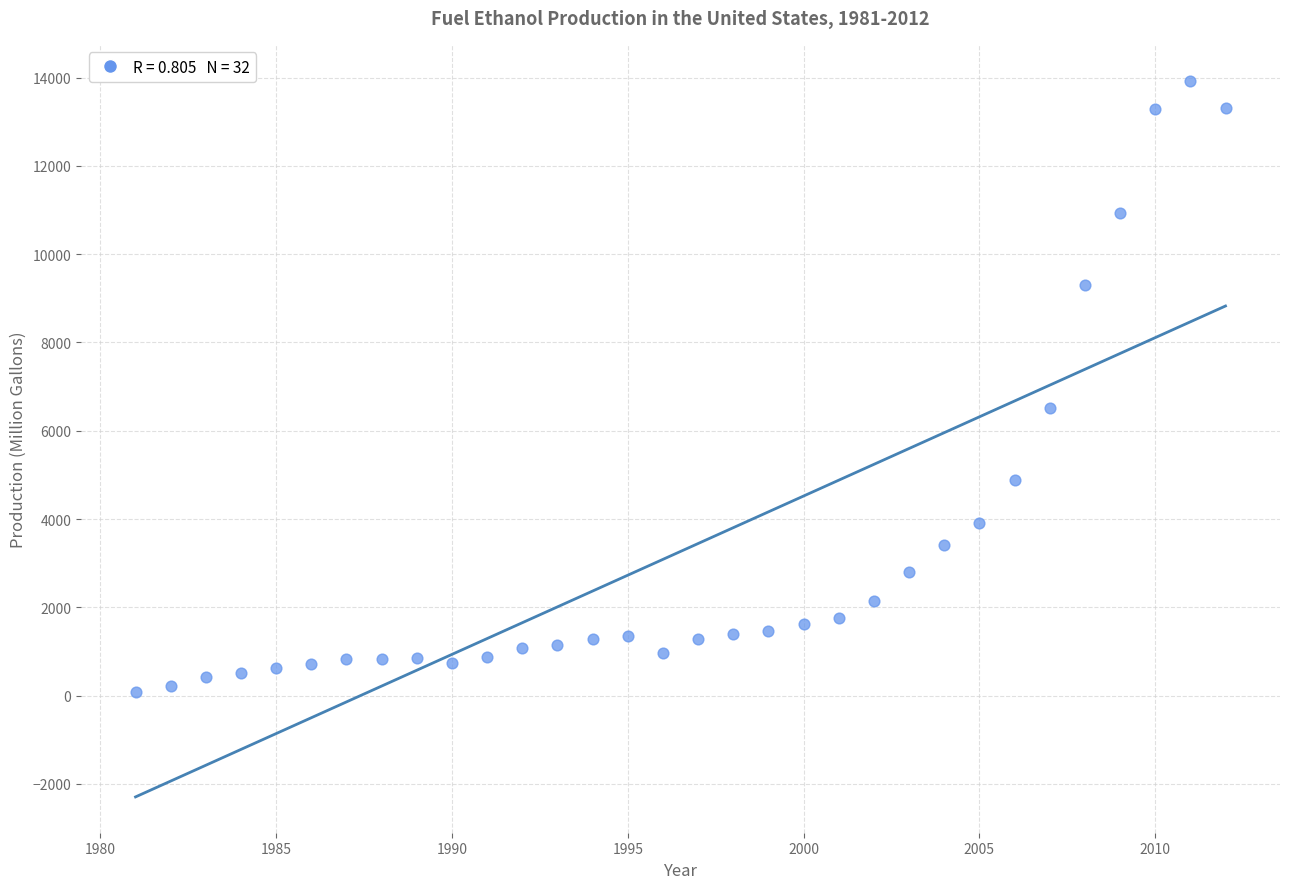

What is the range of Y values (max minus min)?

13846.1